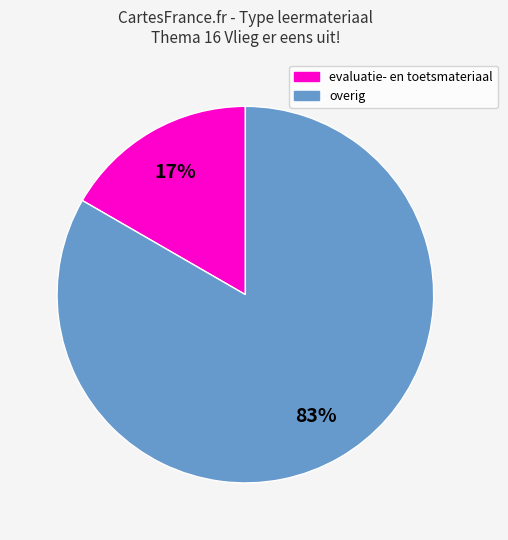

Is there a majority slice in this chart?

Yes